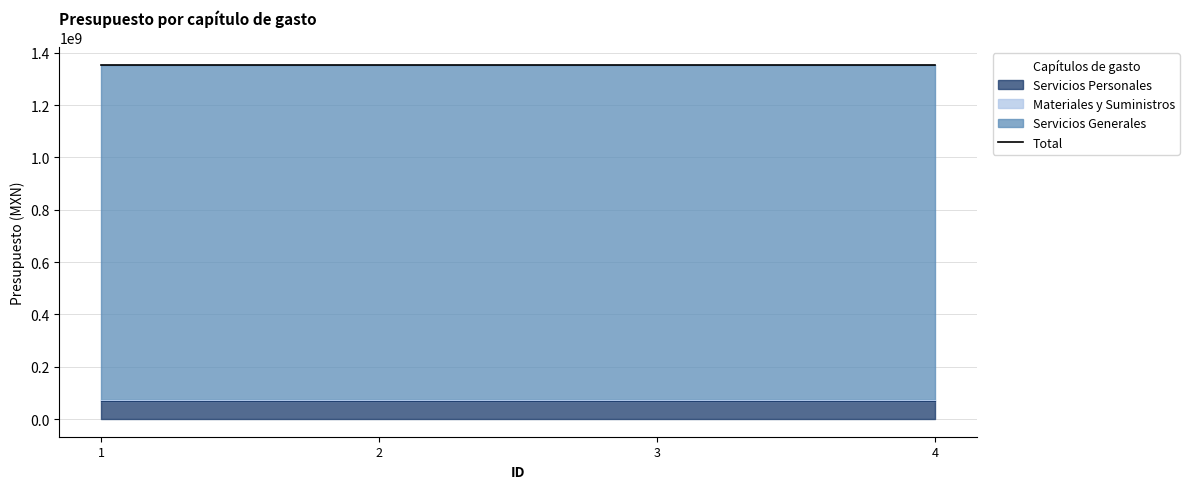

True or false: Servicios Personales and Materiales y Suministros intersect in this chart.

False